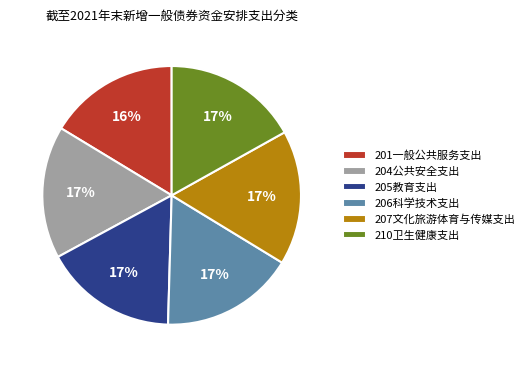

The 205教育支出 slice represents 17% of the pie. True or false?

True